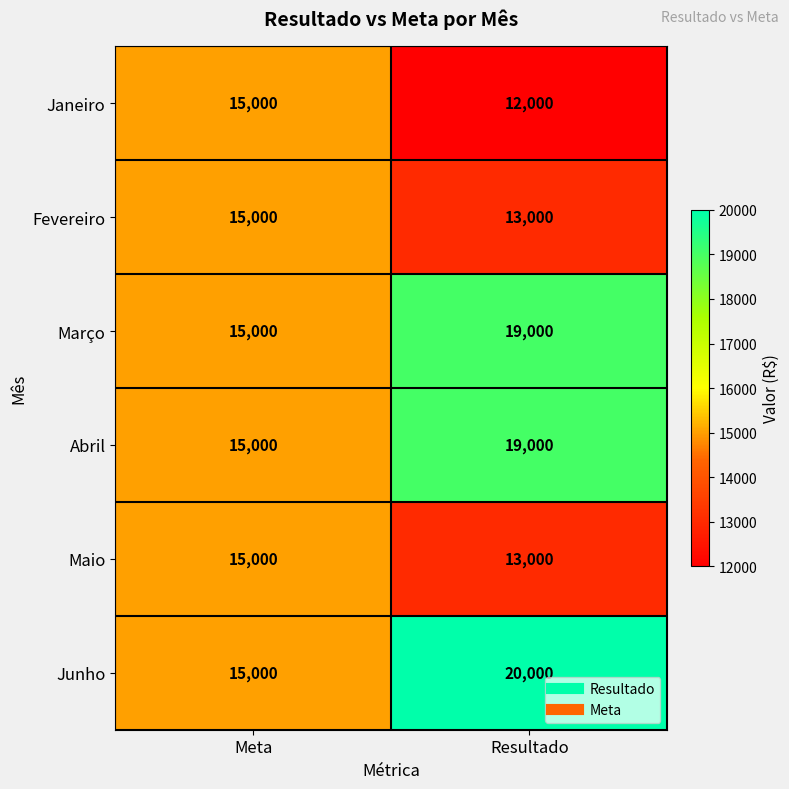

The Fevereiro series shows 15000 at Meta. True or false?

True